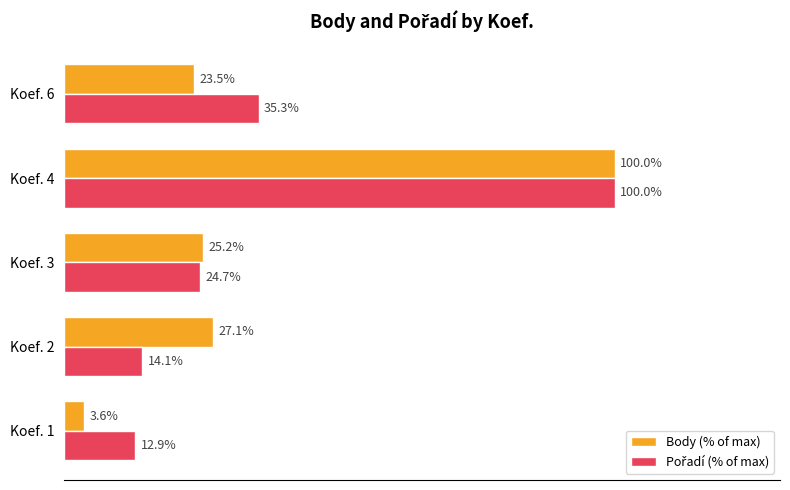

Which series has the widest spread of values?

Body (% of max)